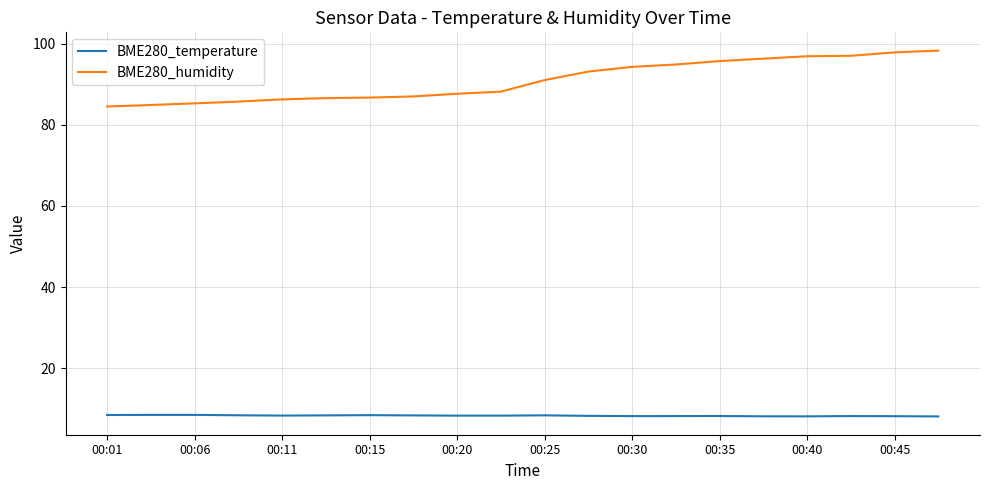

What is the smallest value displayed?

8.1